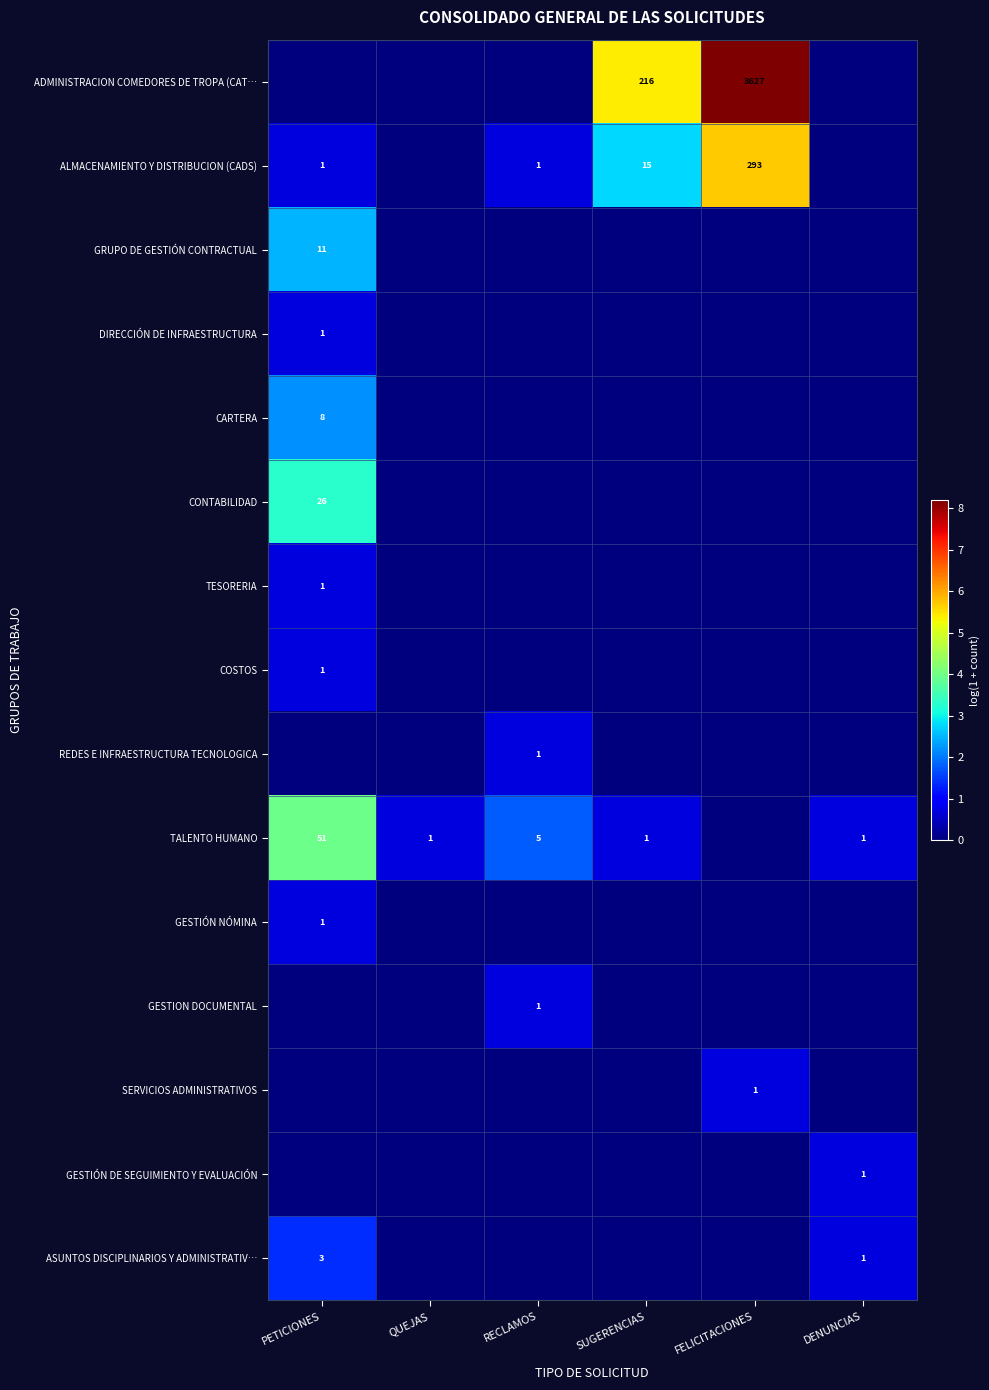

What is the difference between the TALENTO HUMANO values at RECLAMOS and SUGERENCIAS?

4